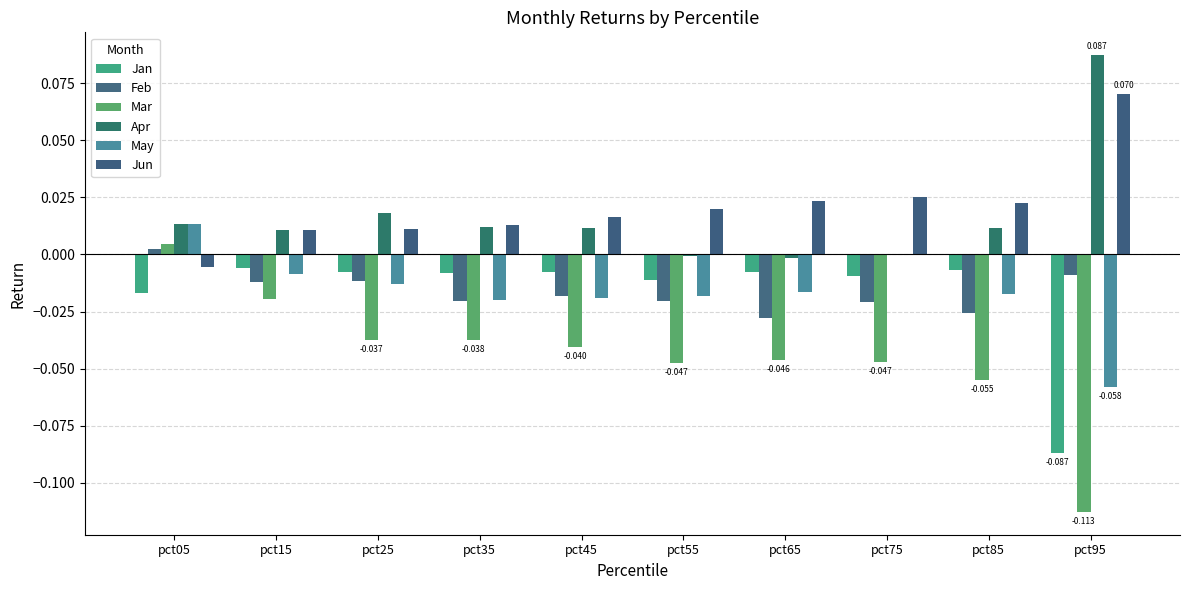

Is it true that Feb equals -0.0 at pct25?

True